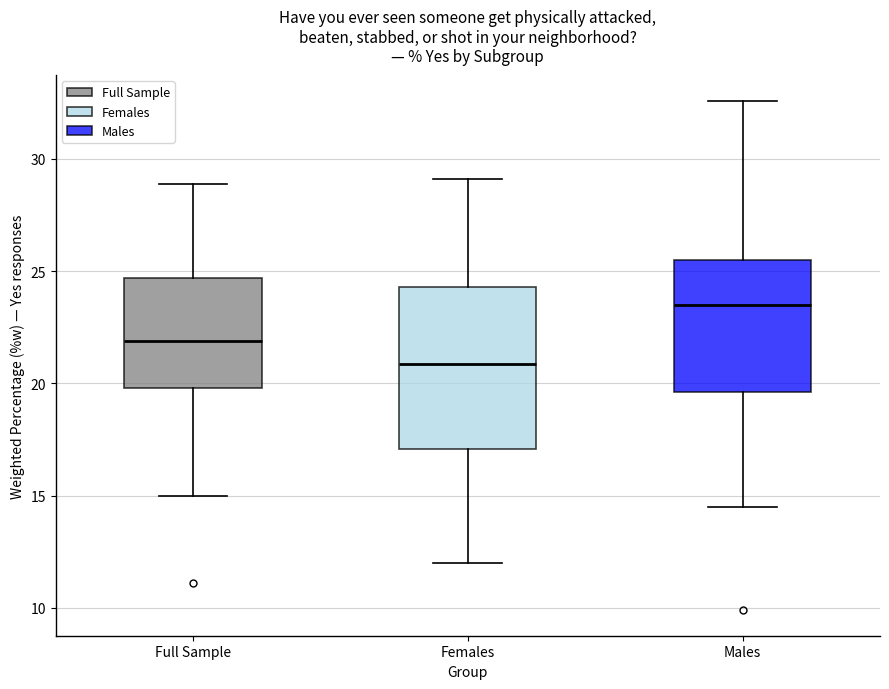

Reading left to right, transcribe this box plot: for each box, give where its median line is, the range the box spans, and where its two whiskers end, as read against the y-axis. The values are not printed on the chart, so give them approximately, as read against the axis.

Full Sample: median 22.0, box 20.0 to 24.5, whiskers 15.0 to 29.0
Females: median 21.0, box 17.0 to 24.5, whiskers 12.0 to 29.0
Males: median 23.5, box 19.5 to 25.5, whiskers 14.5 to 32.5